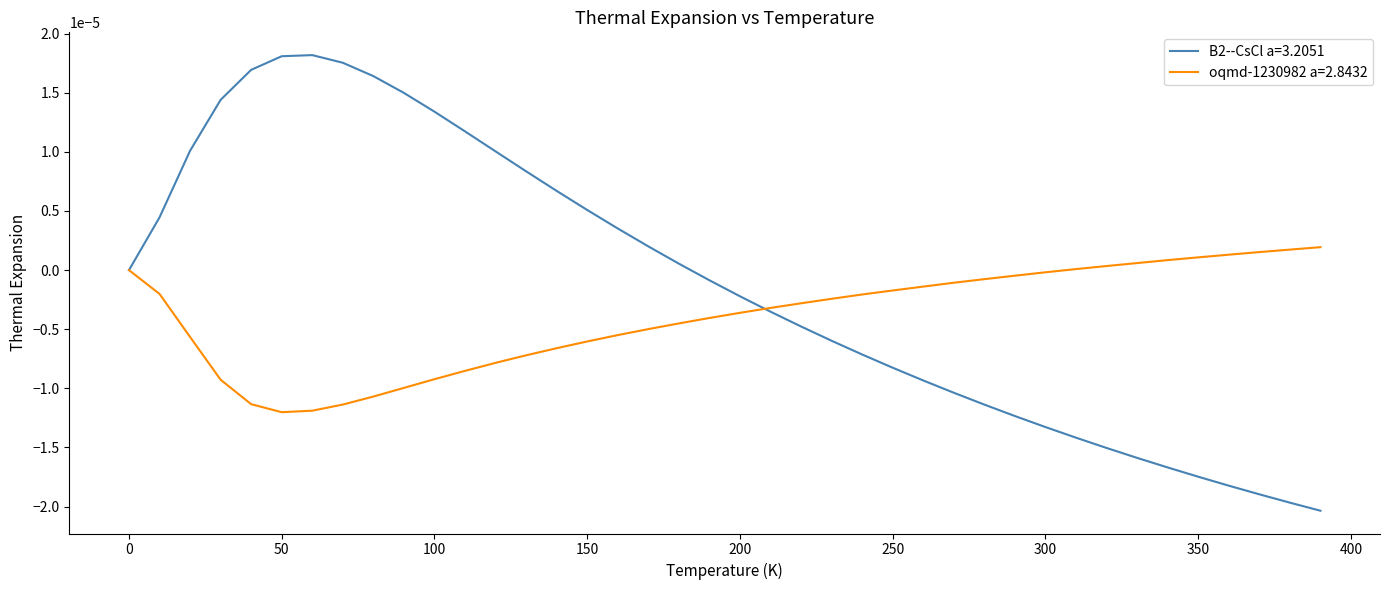

List the series in order of their peak value, highest first.

B2--CsCl a=3.2051, oqmd-1230982 a=2.8432